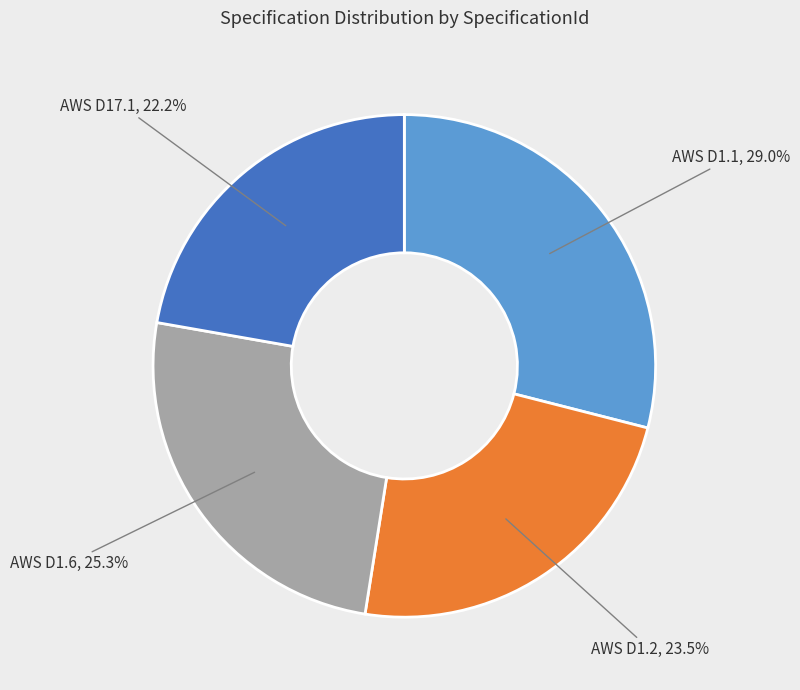

Does any single category account for the majority?

No